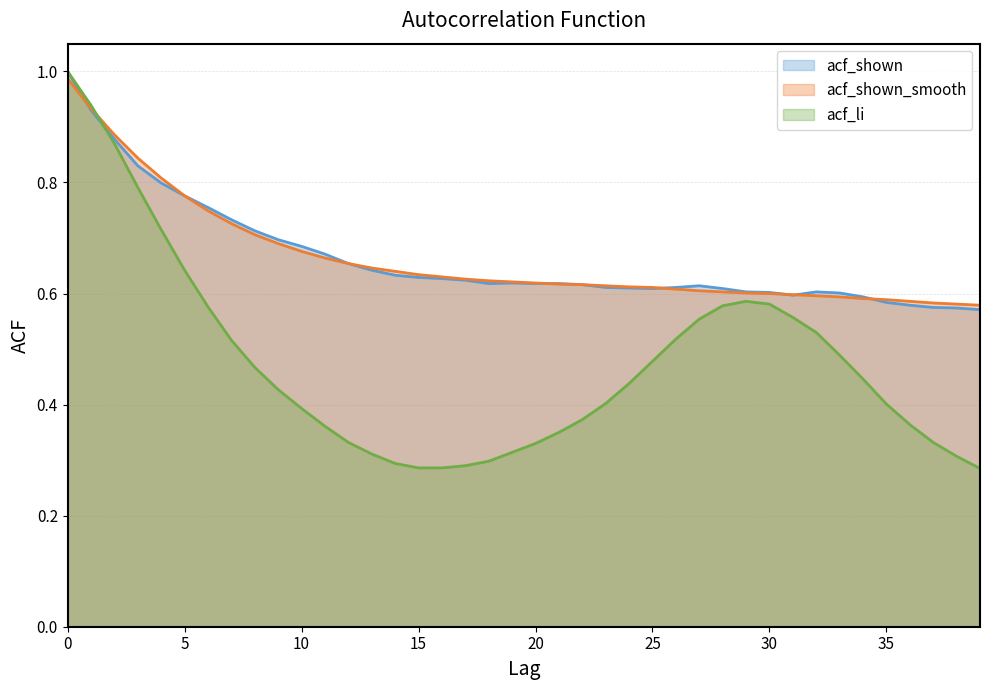

What is the value of the acf_shown point at the 24th from the left?

0.6